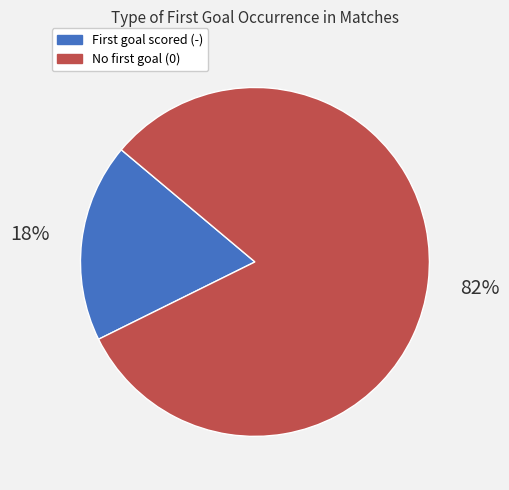

Does any single category account for the majority?

Yes